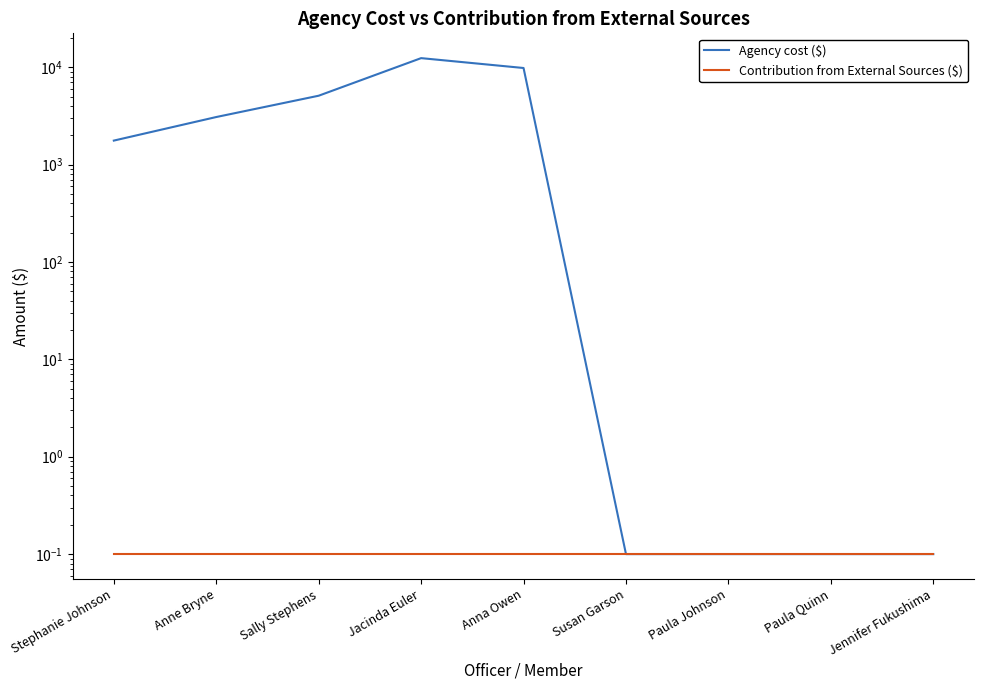

In Agency cost ($), how many points are higher than both neighbors (excluding endpoints)?

1